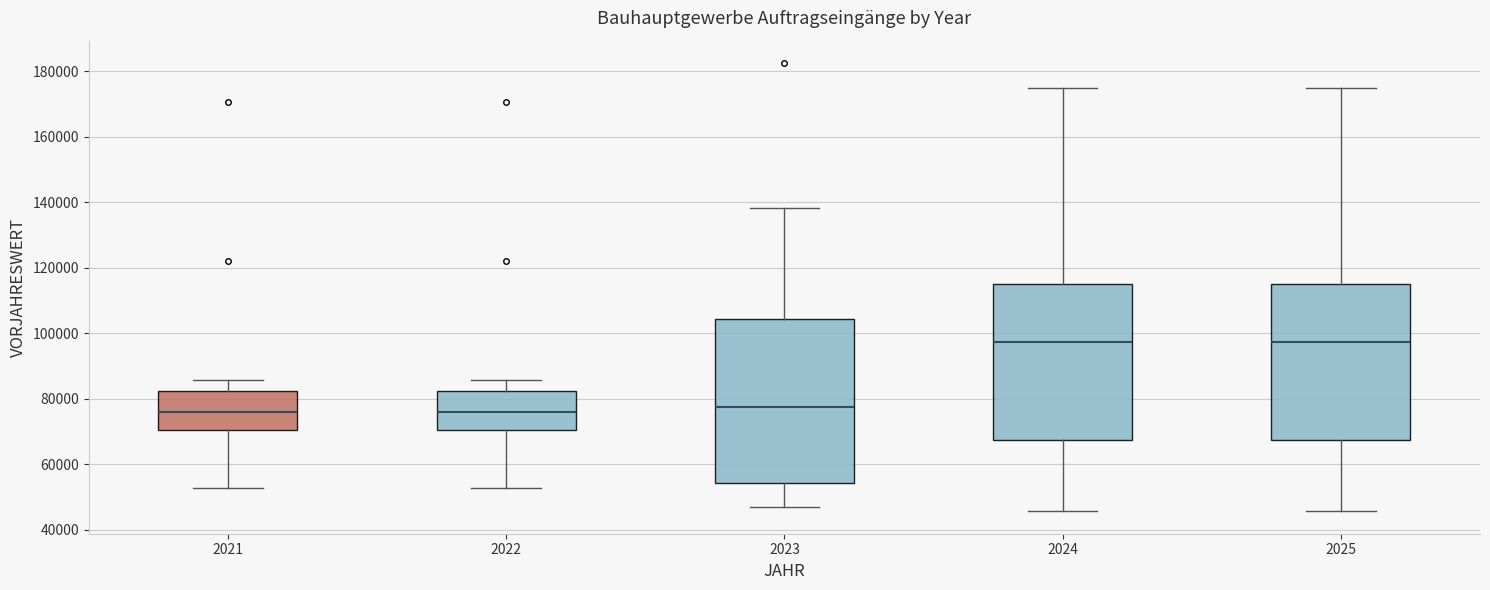

Reading left to right, read every box against the y-axis: the position of its median line, the range the box covers, and the ends of its whiskers. The values are not printed on the chart, so give them approximately, as read against the axis.

2021: median 76000, box 70000 to 82000, whiskers 52000 to 86000
2022: median 76000, box 70000 to 82000, whiskers 52000 to 86000
2023: median 78000, box 54000 to 104000, whiskers 46000 to 138000
2024: median 98000, box 68000 to 116000, whiskers 46000 to 174000
2025: median 98000, box 68000 to 116000, whiskers 46000 to 174000